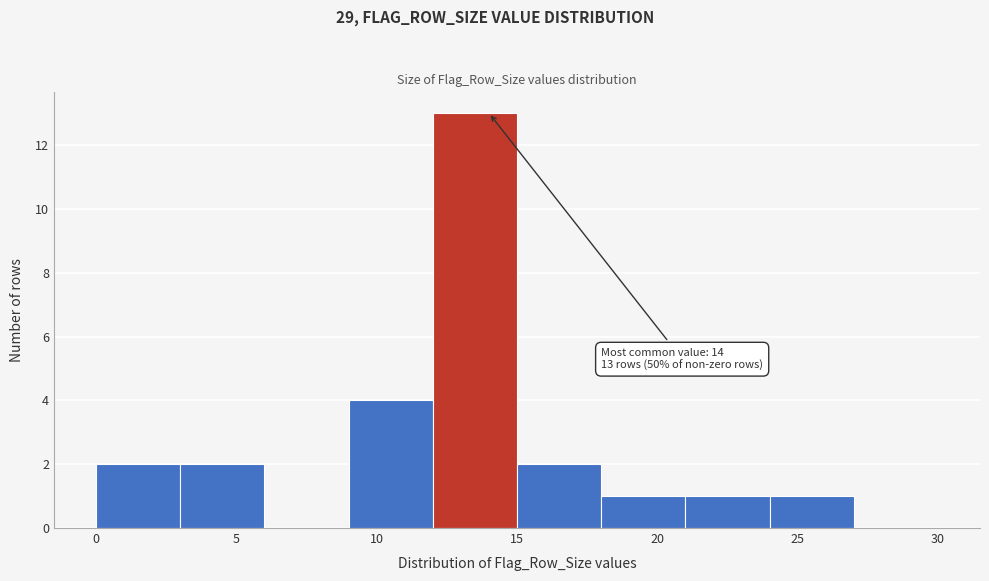

Over which range of the x-axis is the bar tallest?

12 to 15